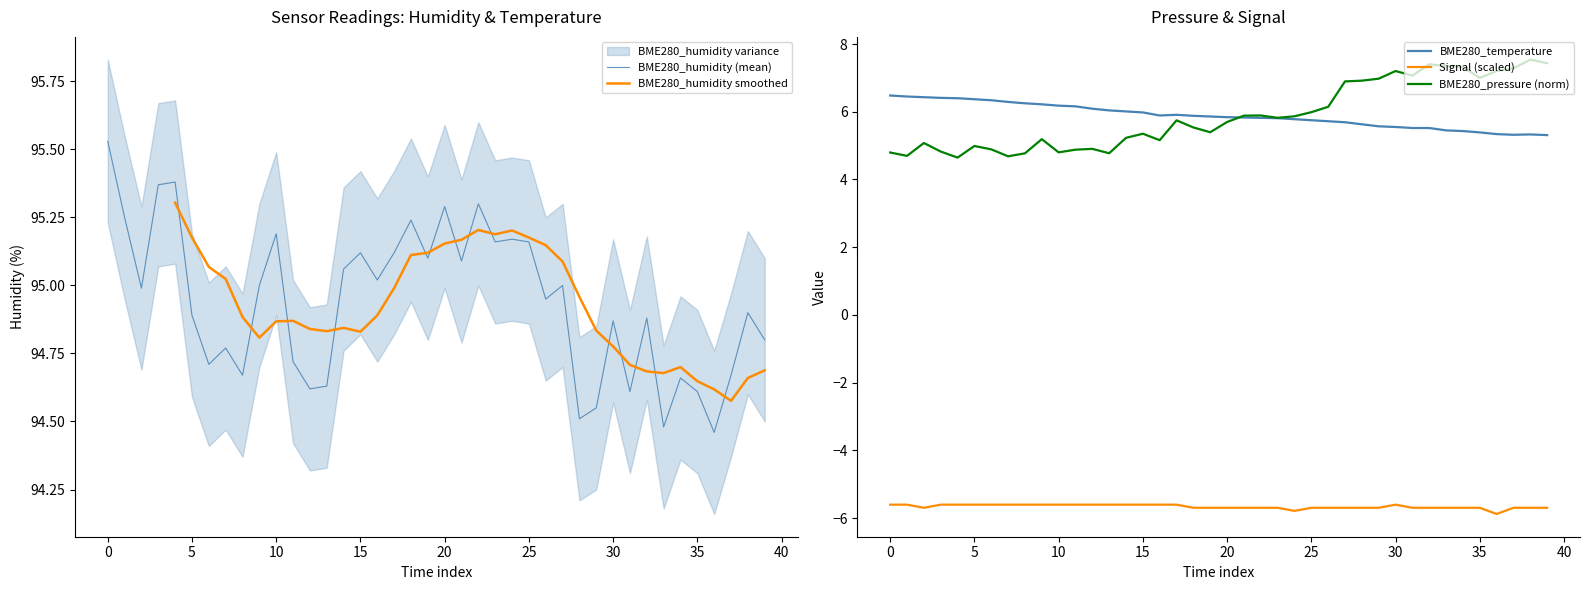

What is the minimum value for BME280_humidity?

94.5